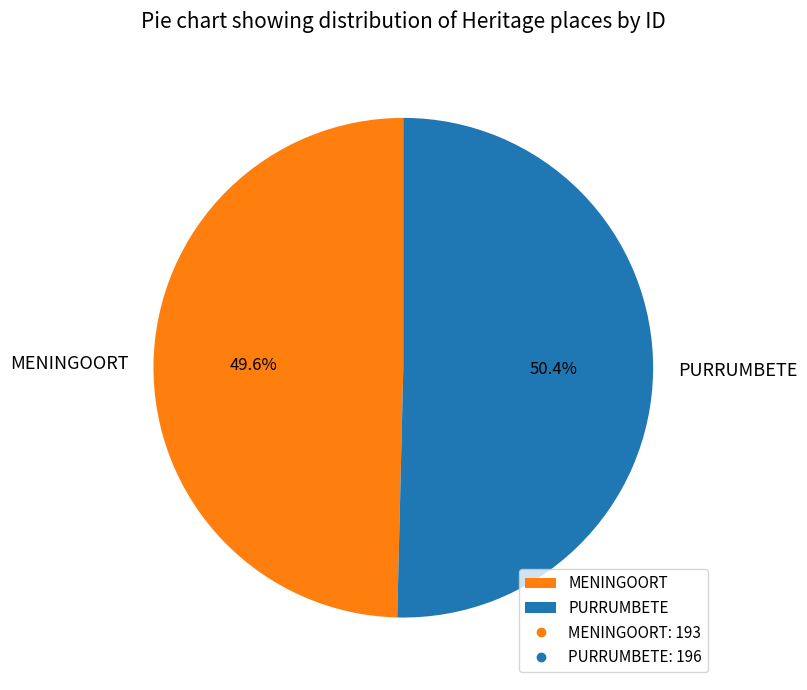

Rank the categories by value from highest to lowest.

PURRUMBETE, MENINGOORT